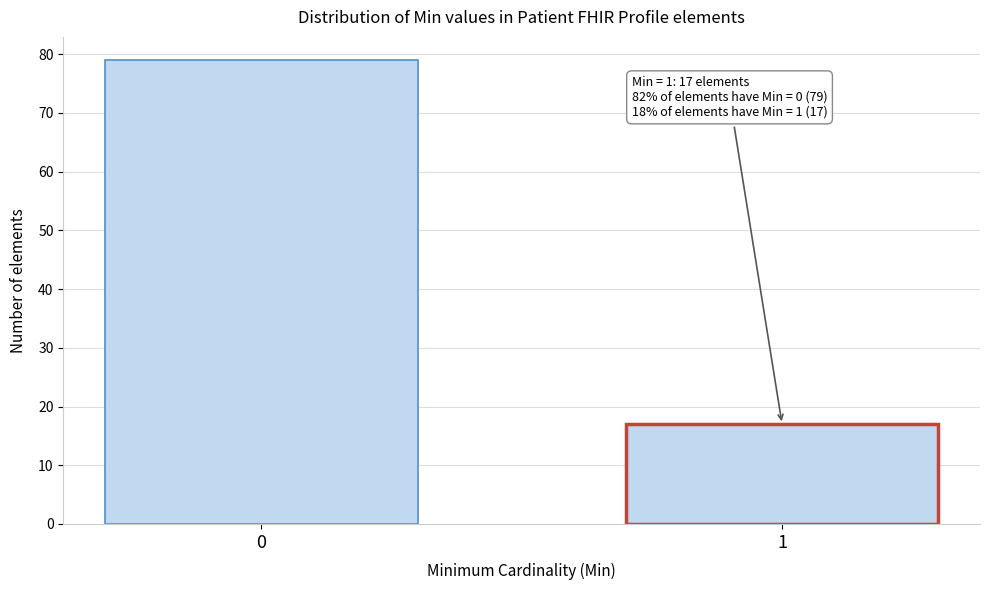

Reading left to right, extract all data points from this chart.

0=79	1=17